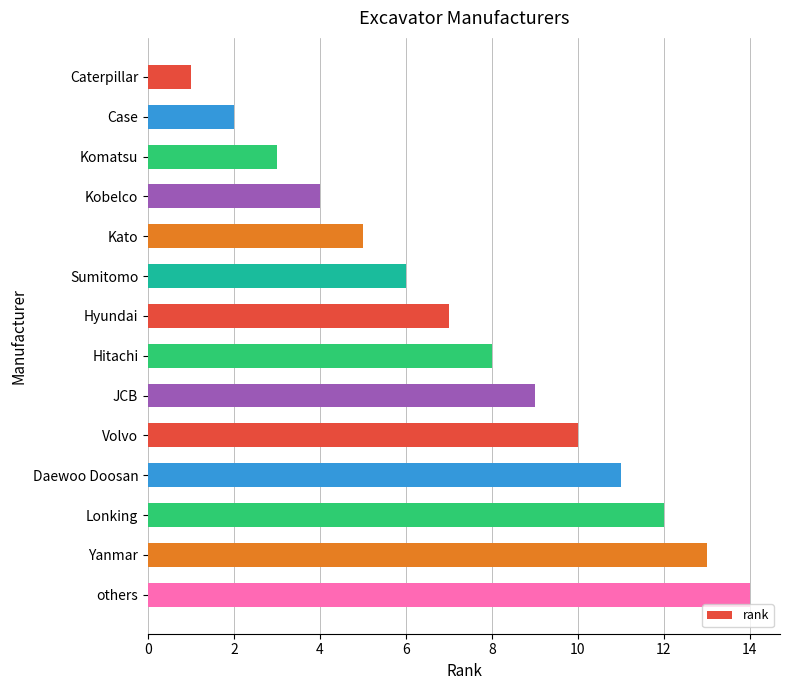

Between Hyundai and Sumitomo, which is larger?

Hyundai